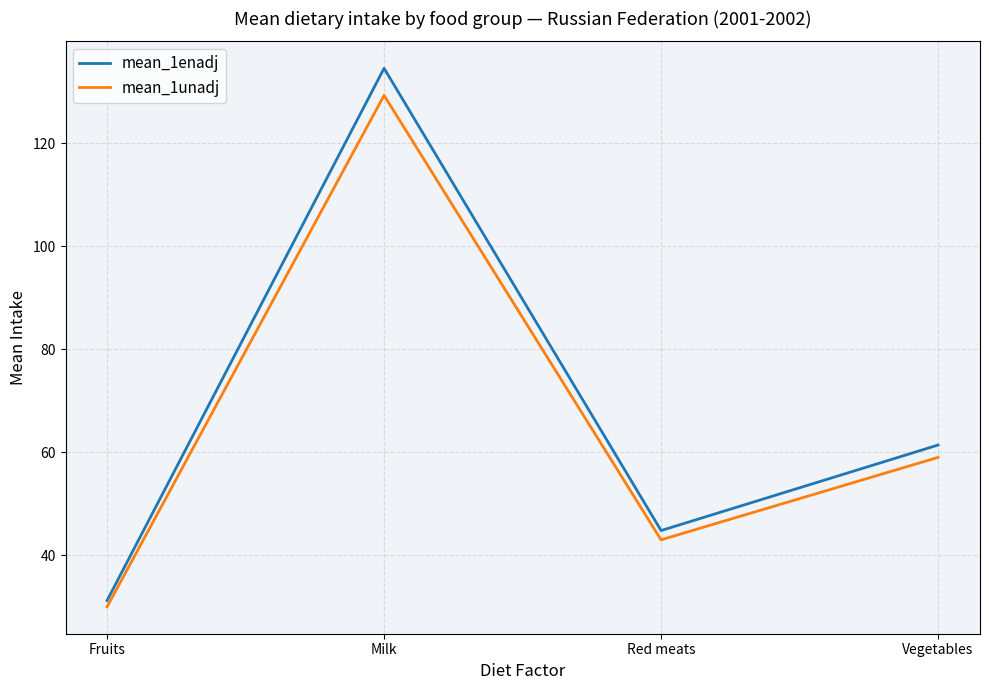

Rank the series at Vegetables from highest to lowest value.

mean_1enadj, mean_1unadj